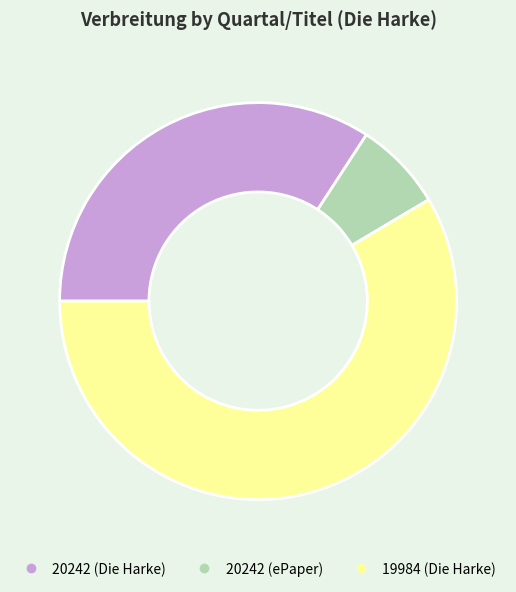

Is there any slice that represents more than half of the pie?

Yes